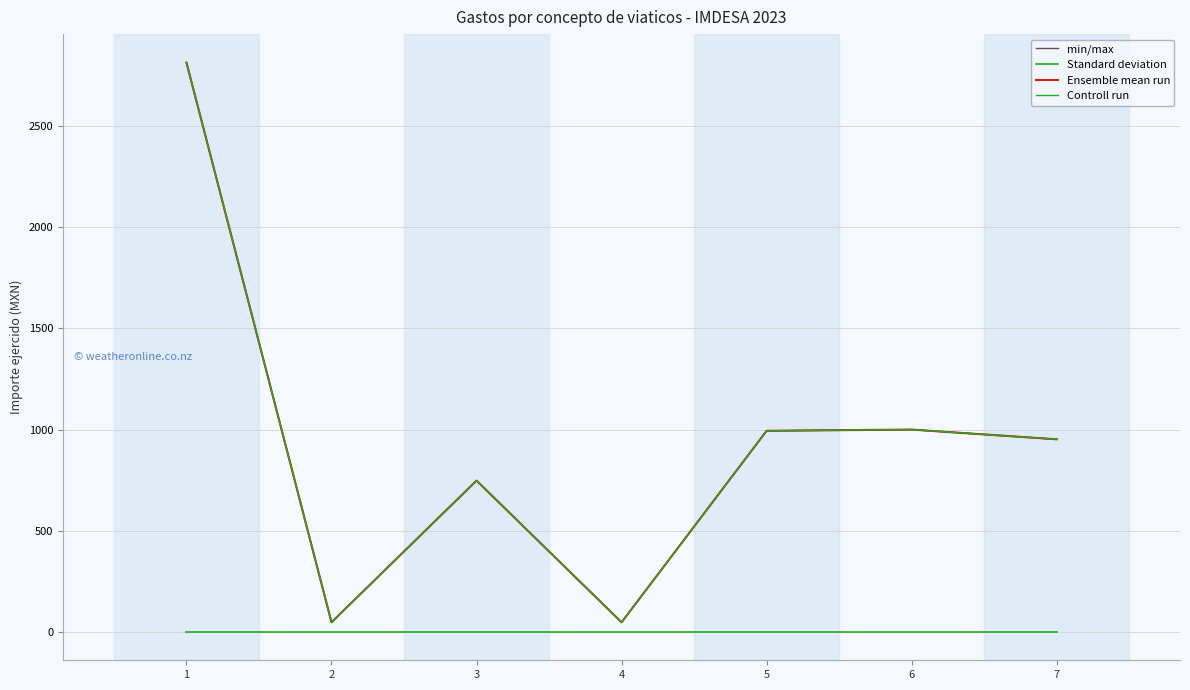

Does the chart display data point markers on the line(s)?

No